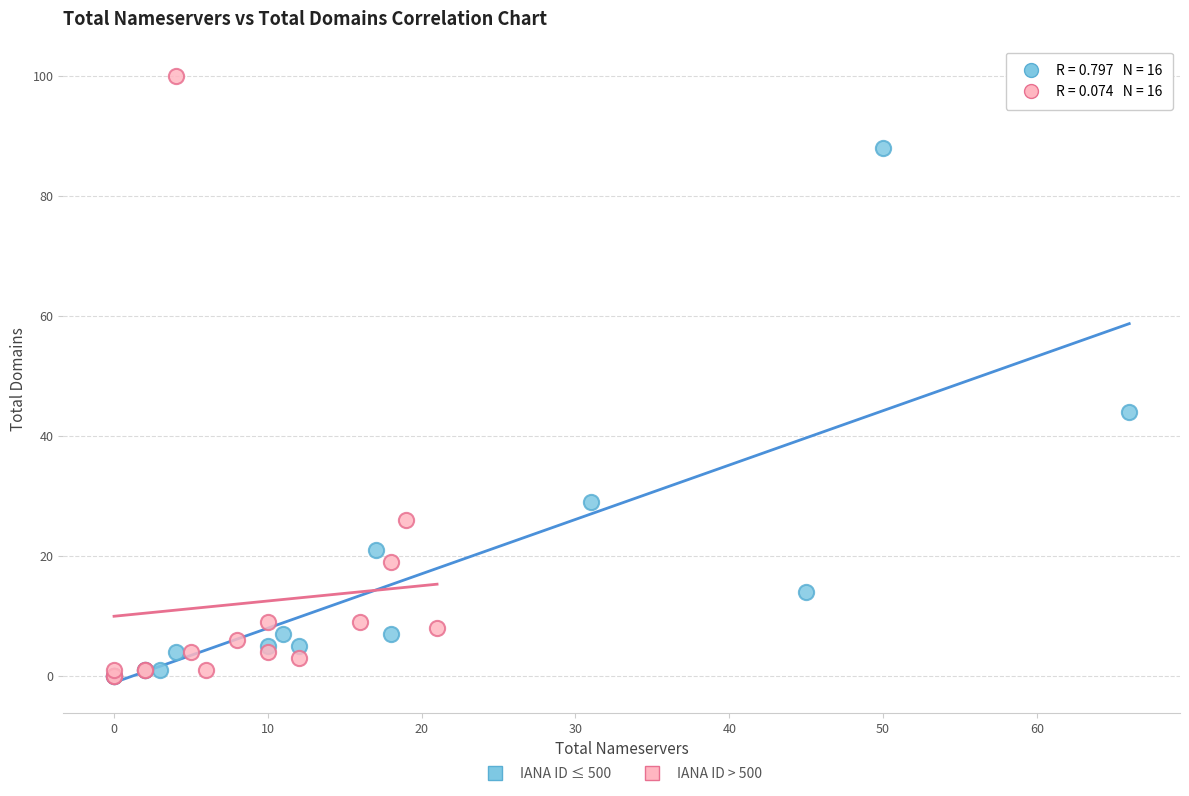

Which series has the widest spread of Y values?

IANA ID > 500